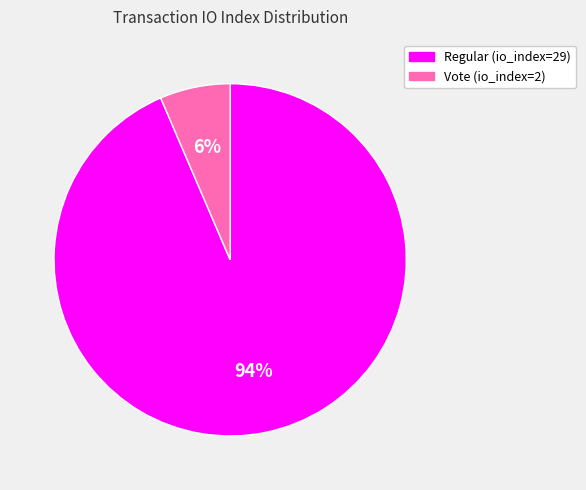

Is there any slice that represents more than half of the pie?

Yes